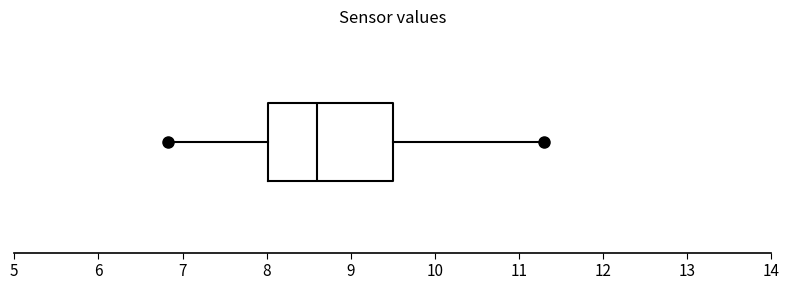

Read this box plot against the x-axis: the position of the median line, the range covered by the box, and the ends of both whiskers. The values are not printed on the chart, so give them approximately, as read against the axis.

median 8.6, box 8.0 to 9.5, whiskers 6.8 to 11.3